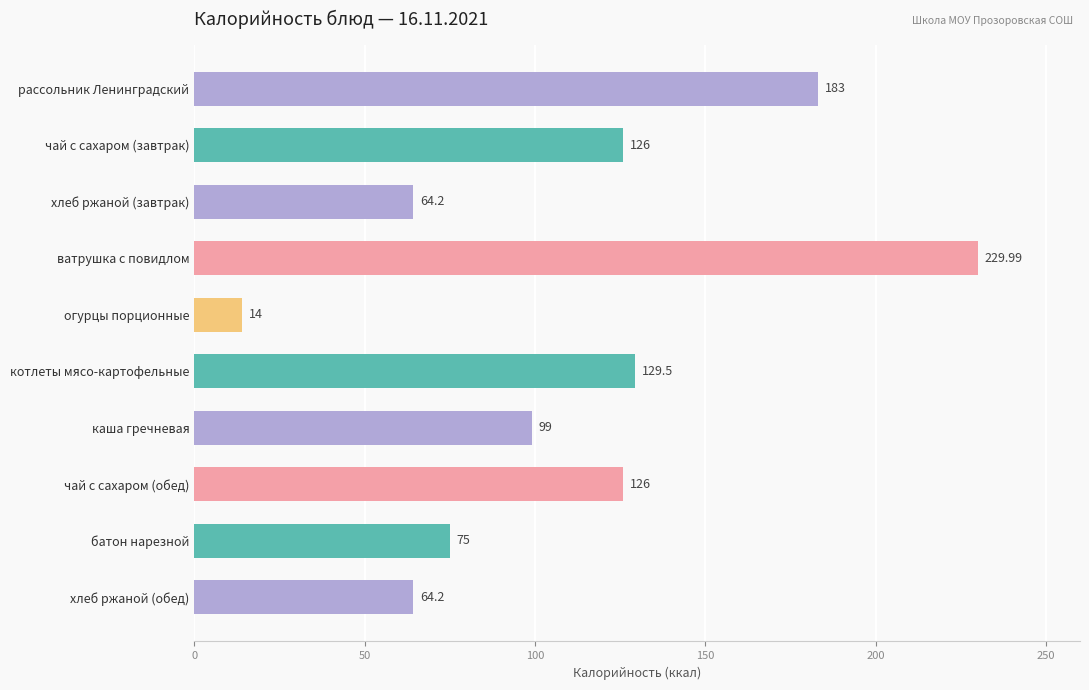

What is the difference between the maximum and minimum values?

216.0